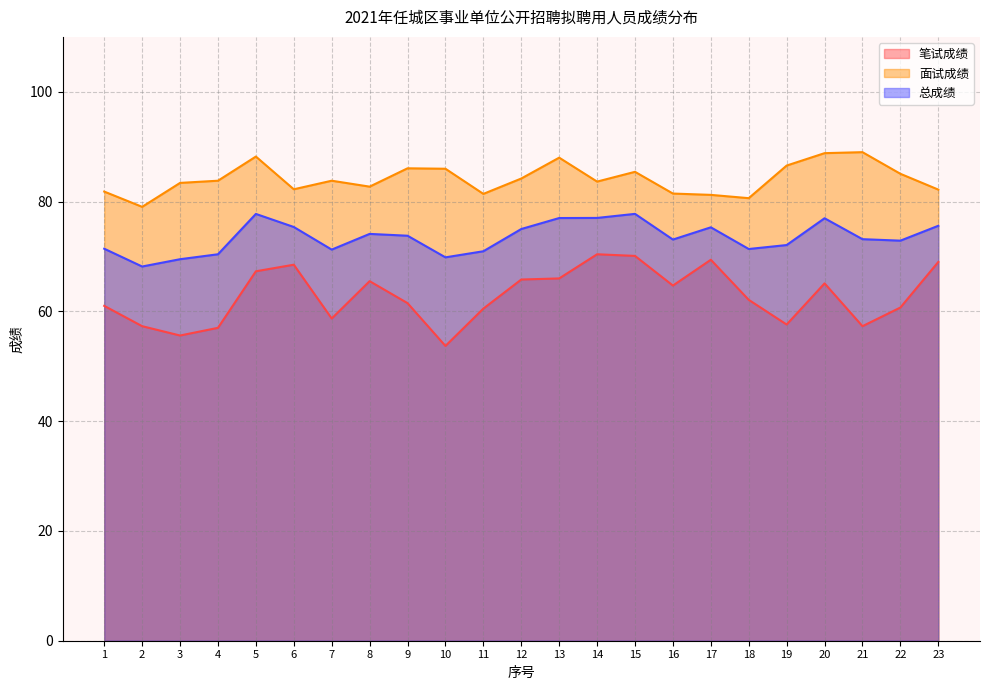

Which series has the widest spread of values?

笔试成绩